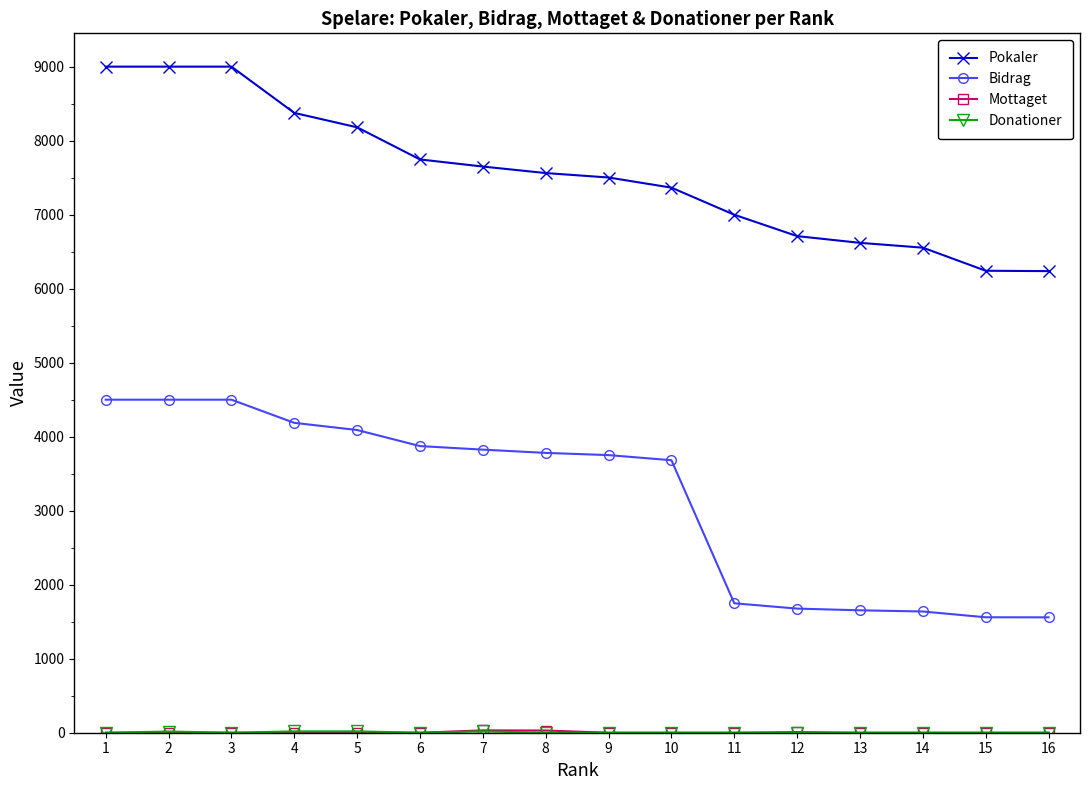

What is the difference between the maximum and minimum values in the Bidrag series?

2941